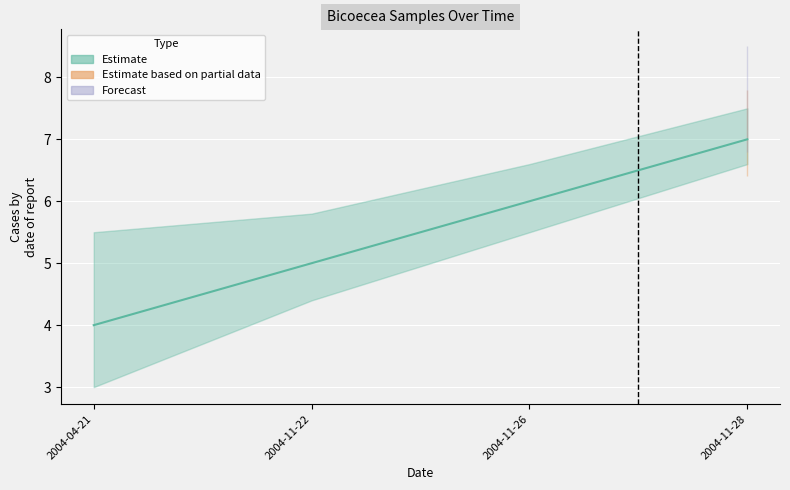

How many values are between 5 and 7?

3